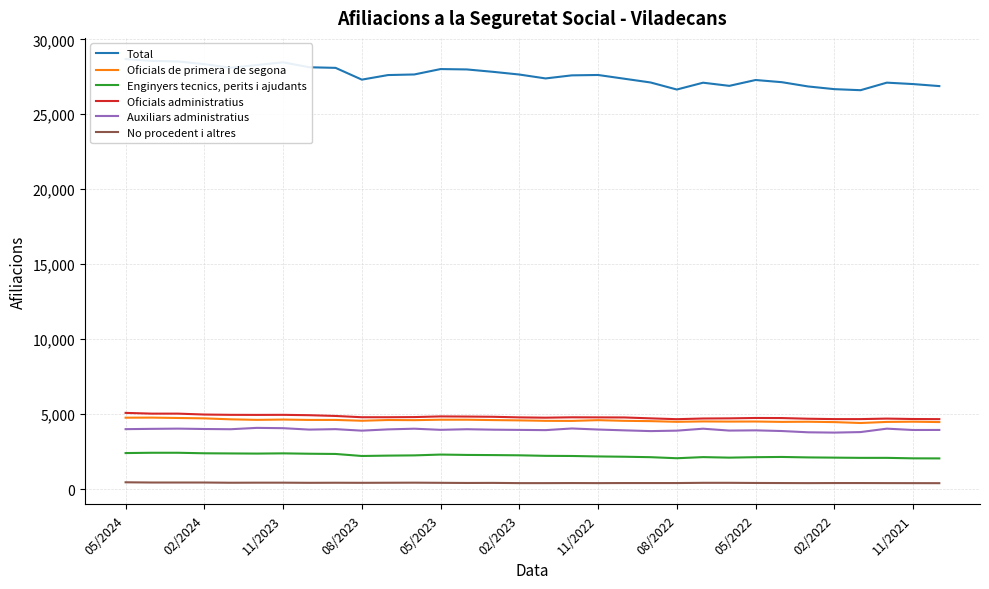

List the series in order of their peak value, highest first.

Total, Oficials administratius, Oficials de primera i de segona, Auxiliars administratius, Enginyers tecnics, perits i ajudants, No procedent i altres